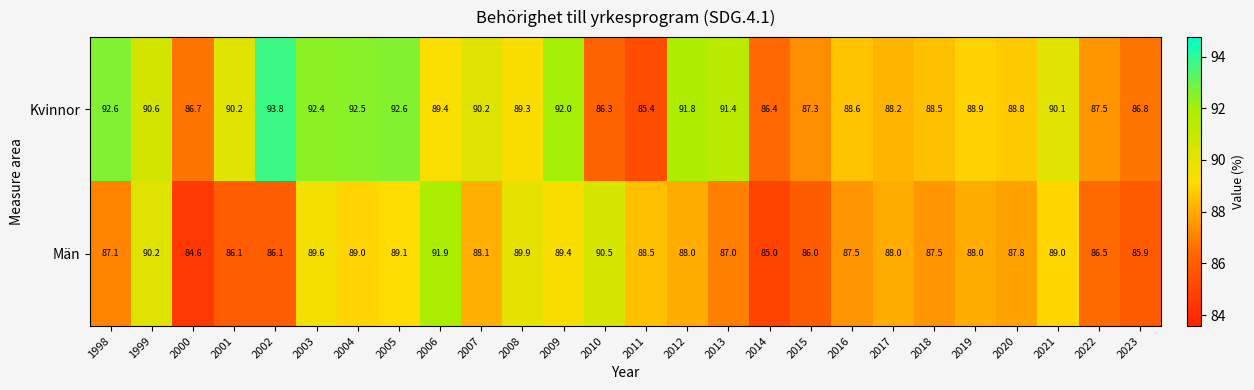

Which series has the largest range (max minus min)?

Kvinnor